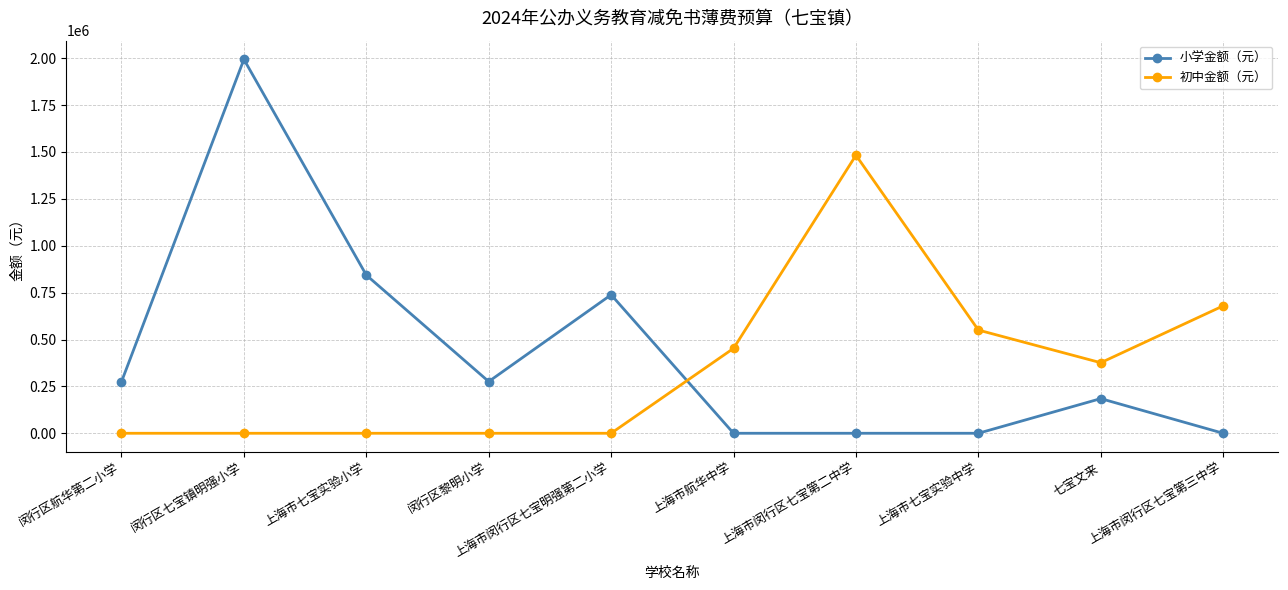

The value of 初中金额（元） at 闵行区黎明小学 is -890518. True or false?

False